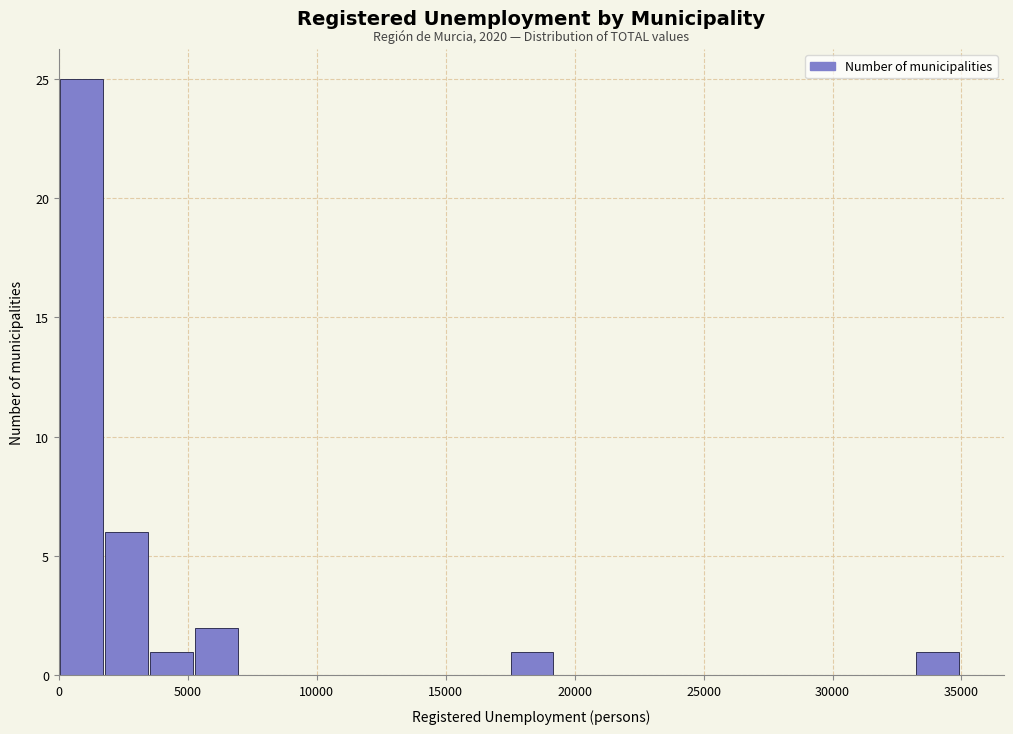

Around what value on the x-axis is the tallest bar? Give the approximate position of its centre, as read against the axis.

1000